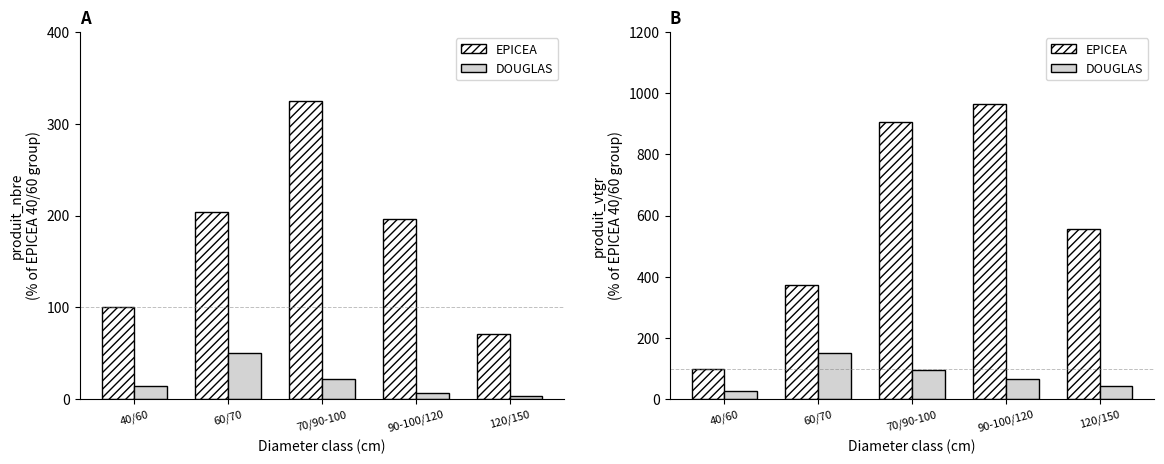

At which label is EPICEA closest to 532?

120/150